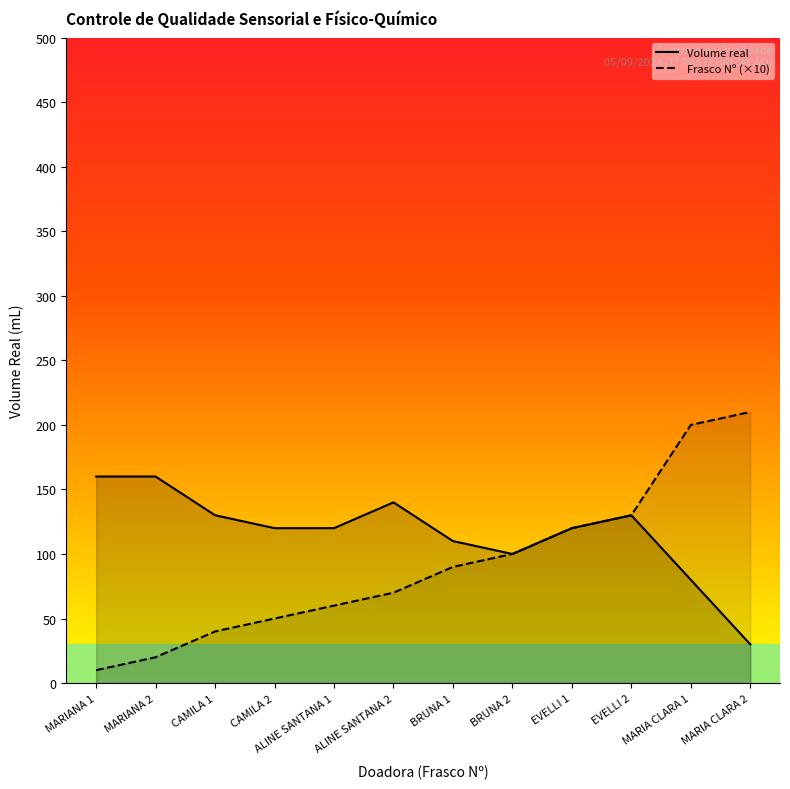

What is the label of the 8th point from the left?

BRUNA 2